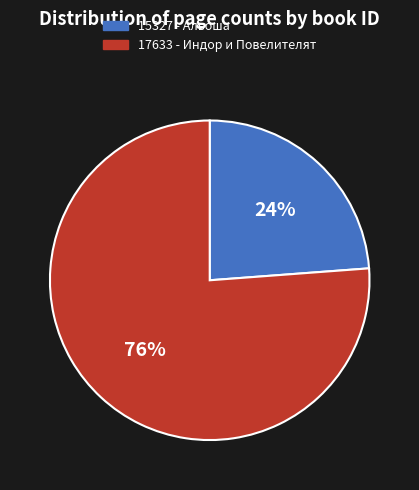

Which has a higher value, 17633 - Индор и Повелителят or 15327 - Альоша?

17633 - Индор и Повелителят